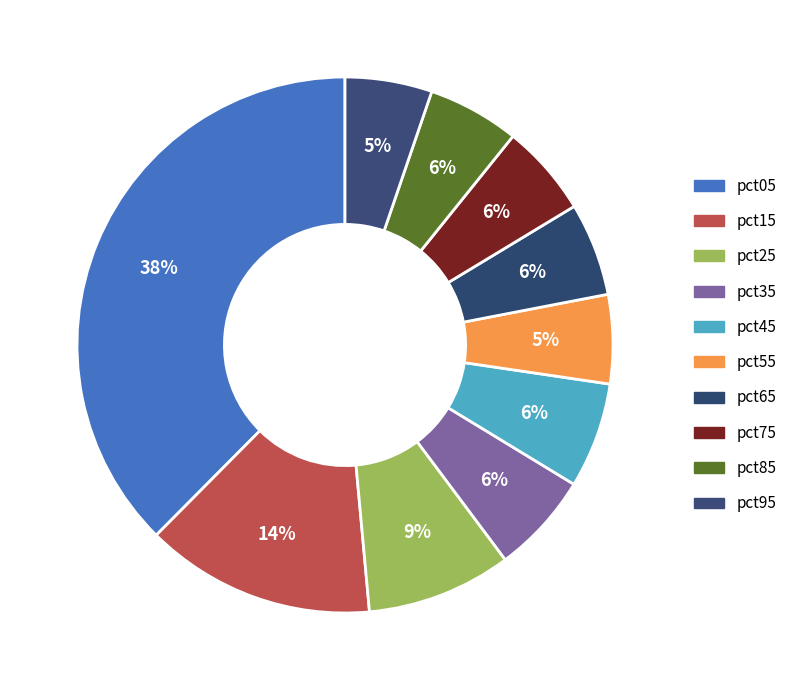

To the nearest percent, what is the combined percentage of pct65 and pct05?

43%